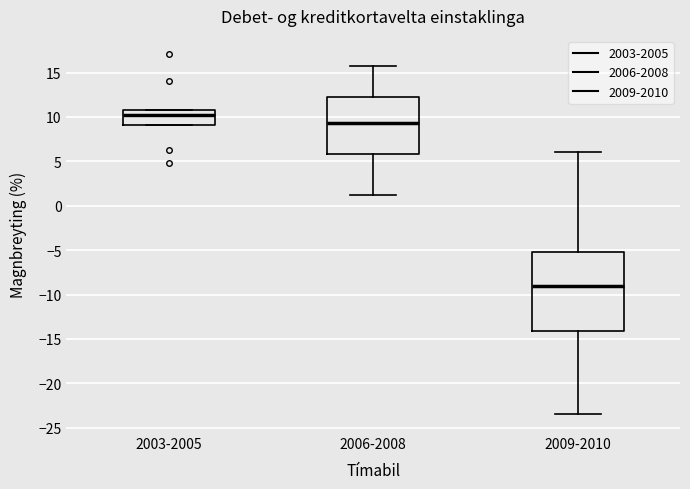

Reading left to right, transcribe this box plot: for each box, give where its median line is, the range the box spans, and where its two whiskers end, as read against the y-axis. The values are not printed on the chart, so give them approximately, as read against the axis.

2003-2005: median 10.0, box 9.0 to 11.0, whiskers 9.0 to 11.0
2006-2008: median 9.5, box 6.0 to 12.0, whiskers 1.0 to 15.5
2009-2010: median -9.0, box -14.0 to -5.5, whiskers -23.5 to 6.0